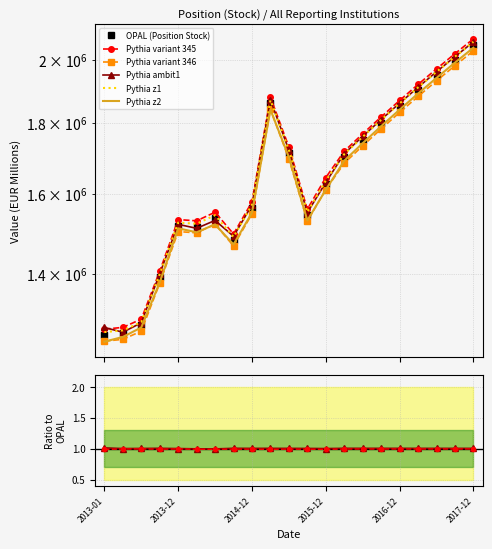

What is the ratio of the value at 2015-09 to the value at 2014-06?

1.0